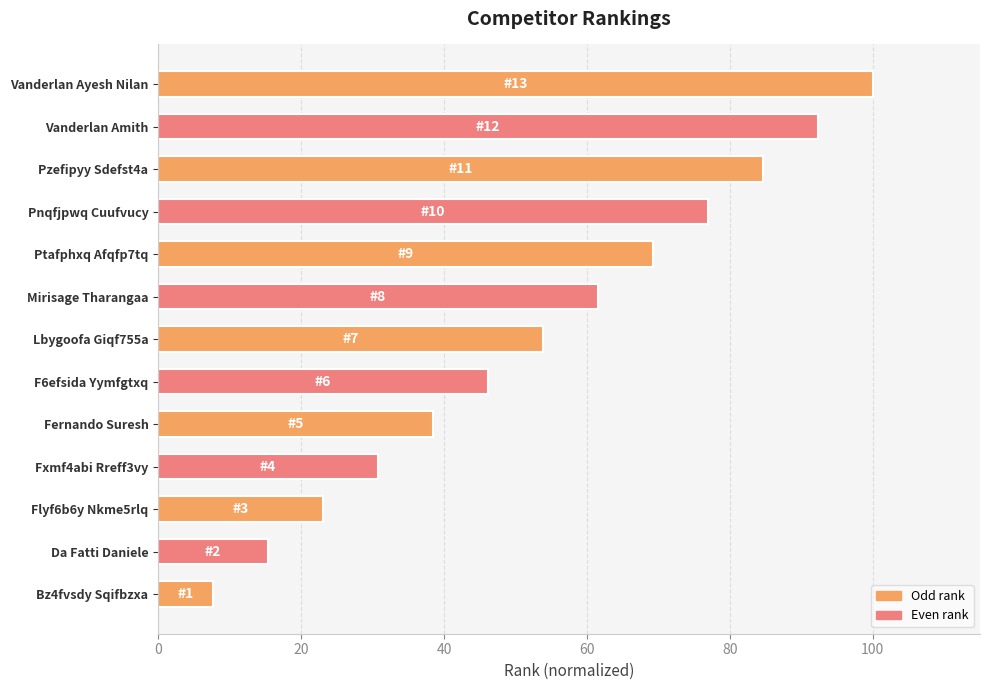

Rank the categories by value from highest to lowest.

Vanderlan Ayesh Nilan, Vanderlan Amith, Pzefipyy Sdefst4a, Pnqfjpwq Cuufvucy, Ptafphxq Afqfp7tq, Mirisage Tharangaa, Lbygoofa Giqf755a, F6efsida Yymfgtxq, Fernando Suresh, Fxmf4abi Rreff3vy, Flyf6b6y Nkme5rlq, Da Fatti Daniele, Bz4fvsdy Sqifbzxa